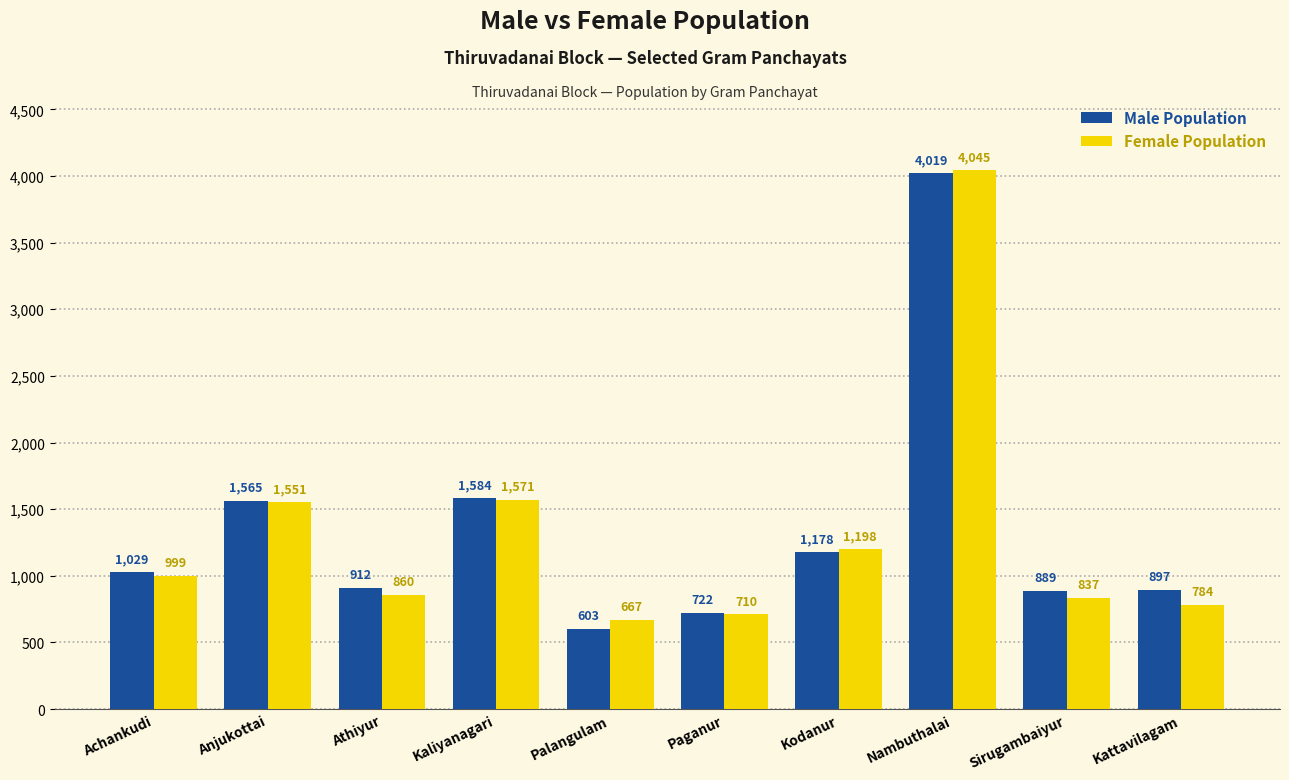

Which series has the largest total across all categories?

Male Population